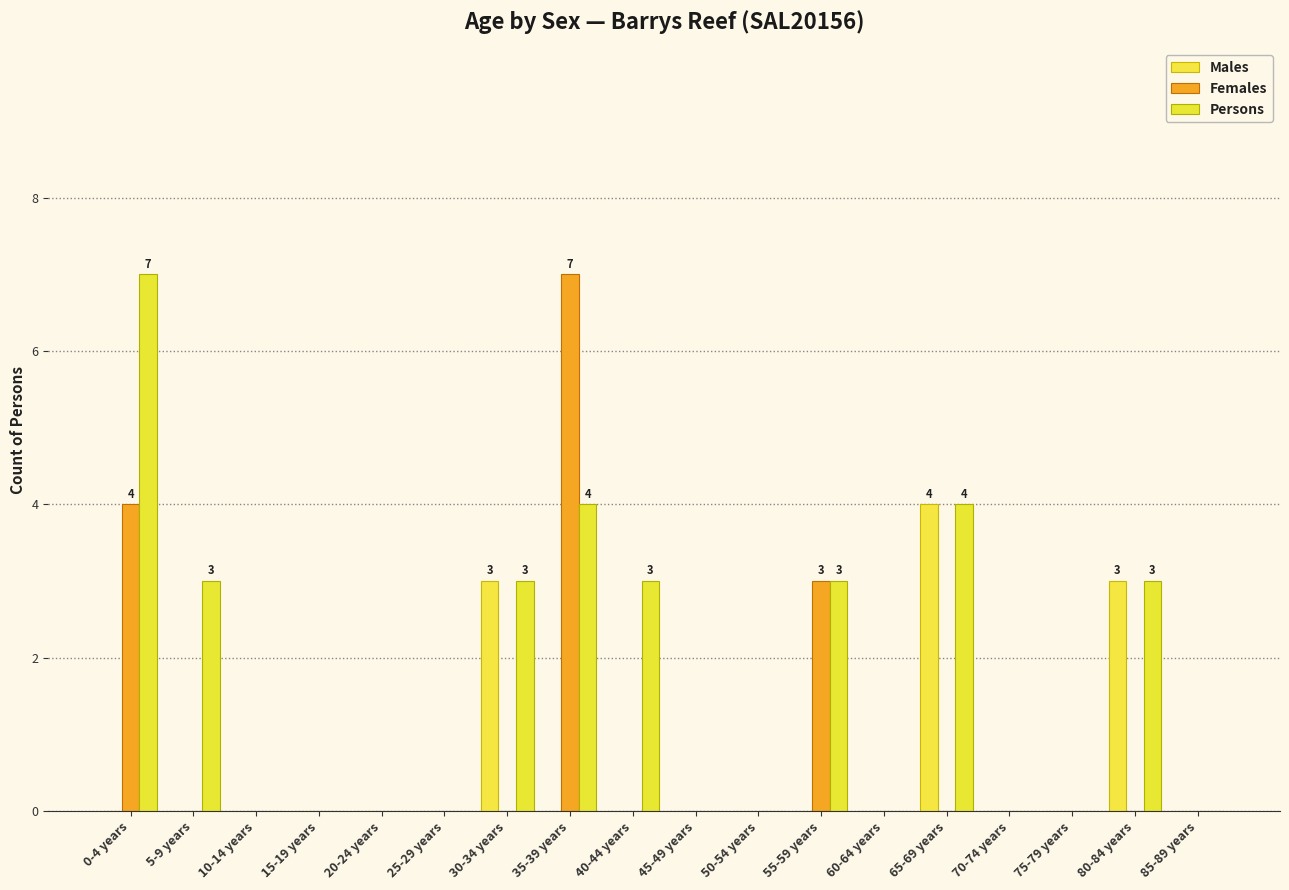

Reading left to right, transcribe all the data shown in this chart.

Males: 0-4 years=0	5-9 years=0	10-14 years=0	15-19 years=0	20-24 years=0	25-29 years=0	30-34 years=3	35-39 years=0	40-44 years=0	45-49 years=0	50-54 years=0	55-59 years=0	60-64 years=0	65-69 years=4	70-74 years=0	75-79 years=0	80-84 years=3	85-89 years=0
Females: 0-4 years=4	5-9 years=0	10-14 years=0	15-19 years=0	20-24 years=0	25-29 years=0	30-34 years=0	35-39 years=7	40-44 years=0	45-49 years=0	50-54 years=0	55-59 years=3	60-64 years=0	65-69 years=0	70-74 years=0	75-79 years=0	80-84 years=0	85-89 years=0
Persons: 0-4 years=7	5-9 years=3	10-14 years=0	15-19 years=0	20-24 years=0	25-29 years=0	30-34 years=3	35-39 years=4	40-44 years=3	45-49 years=0	50-54 years=0	55-59 years=3	60-64 years=0	65-69 years=4	70-74 years=0	75-79 years=0	80-84 years=3	85-89 years=0